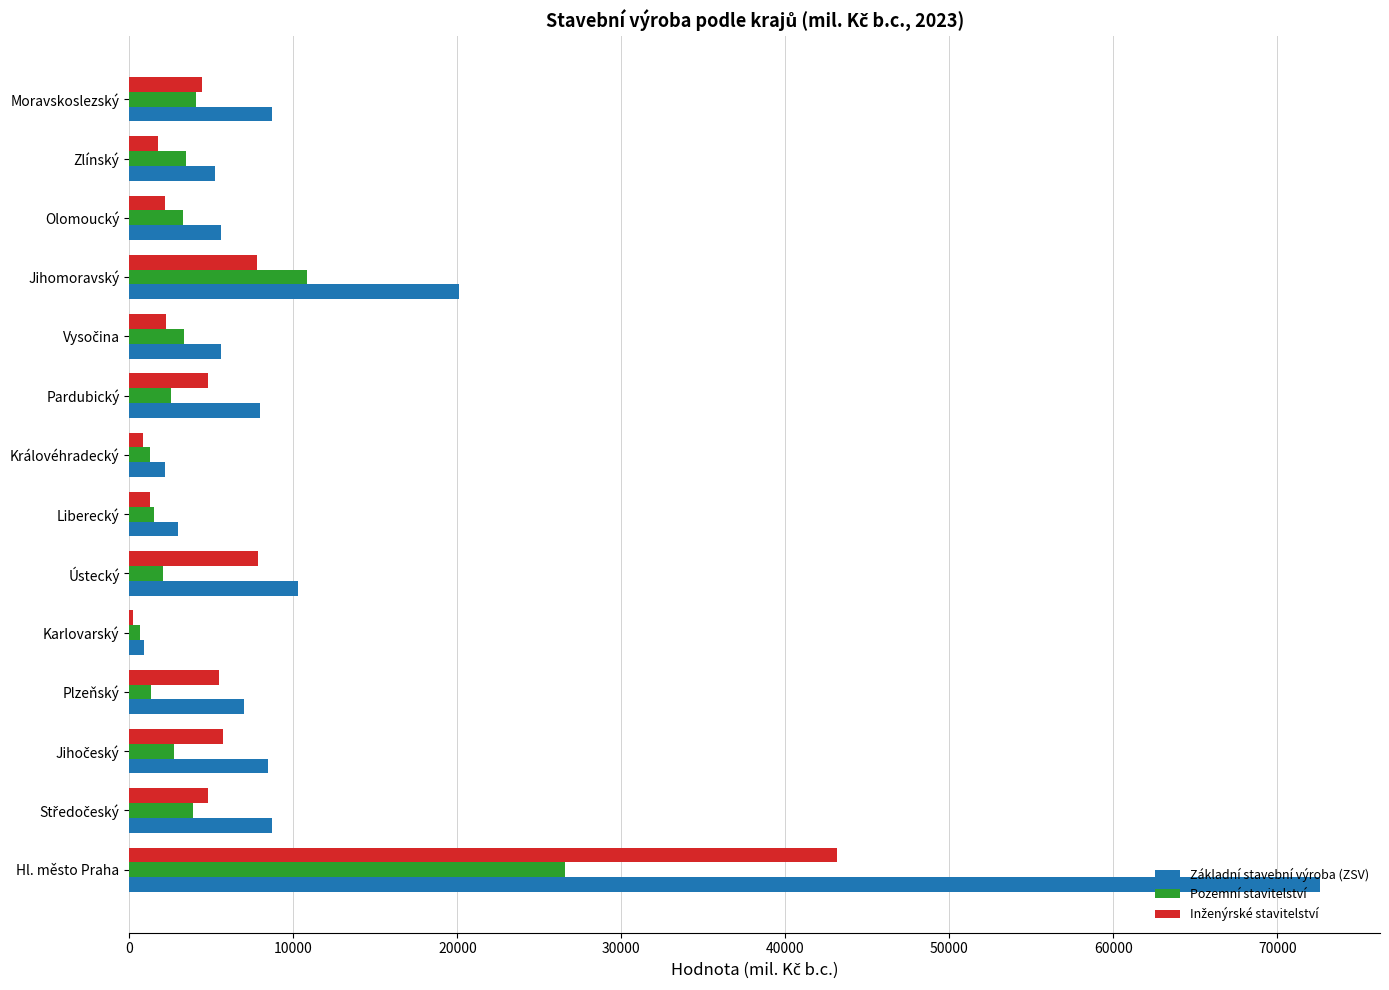

What is the minimum value shown in the chart?

248